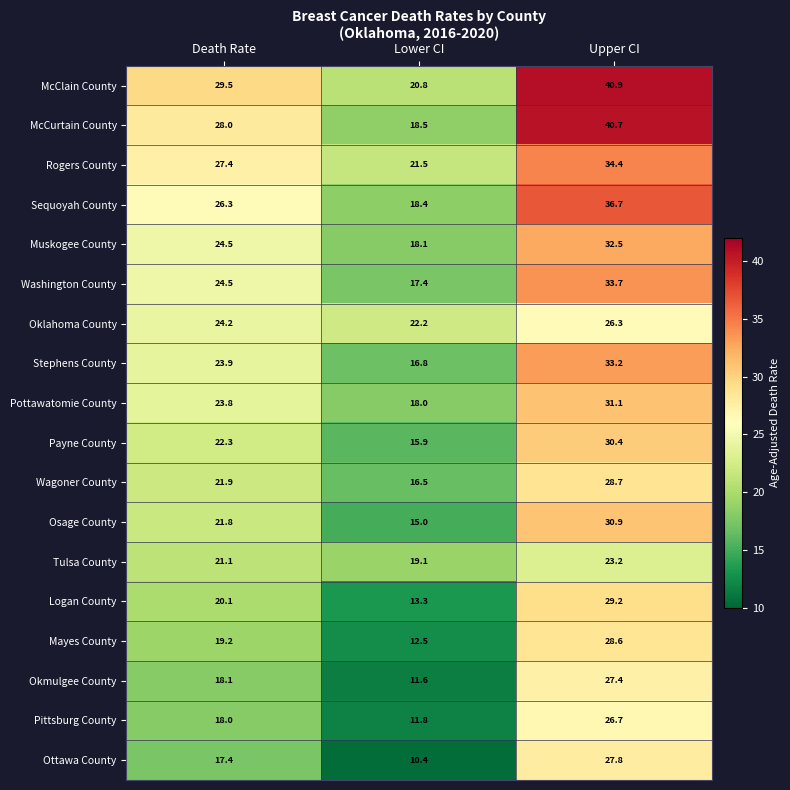

The Wagoner County series shows 7.4 at Lower CI. True or false?

False